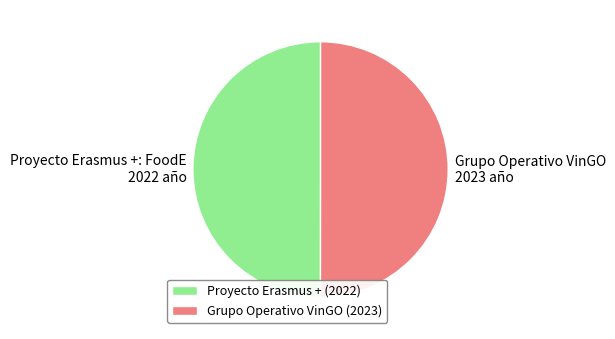

How many segments does this pie chart have?

2